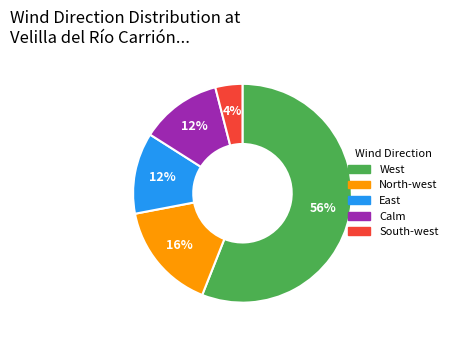

Is the sum of South-west and East greater than half?

No